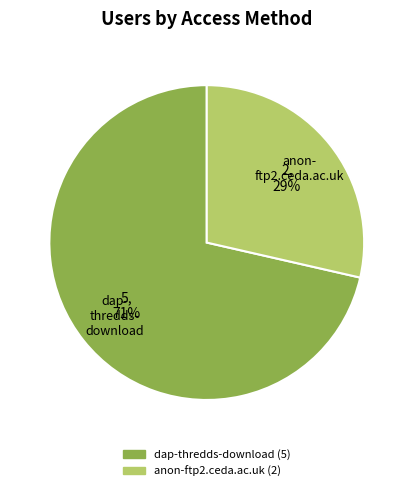

To the nearest percent, what is the average slice percentage?

50%